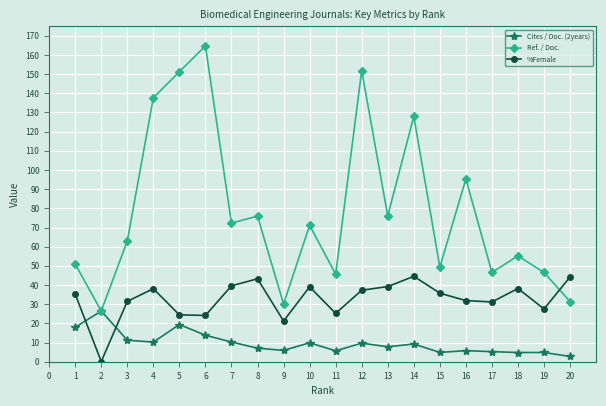

Is the value of Cites / Doc. (2years) at 6 greater than the value of Ref. / Doc. at 11?

No